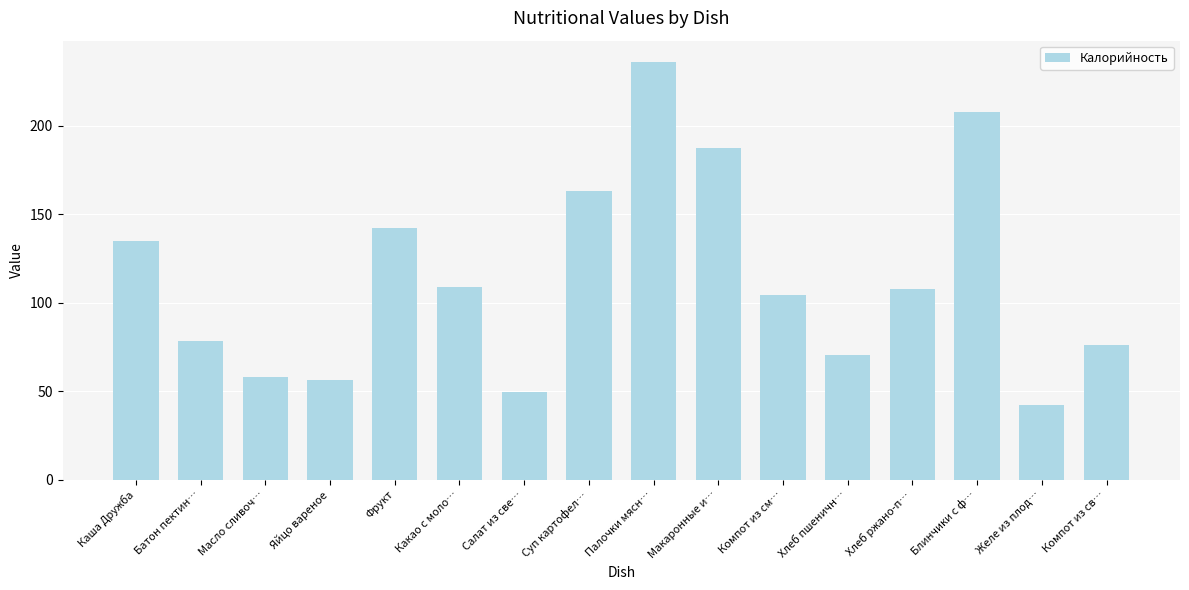

What is the label of the 15th bar from the left?

Желе из плод…